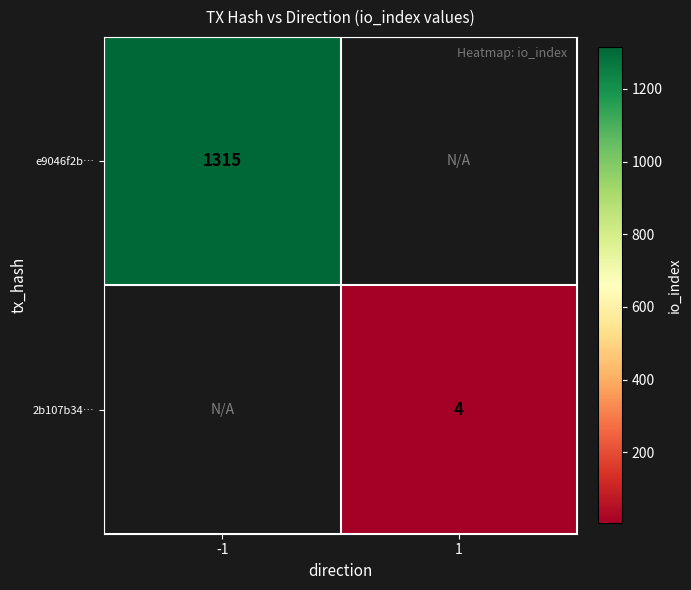

At how many categories does at least one series exceed 557?

1